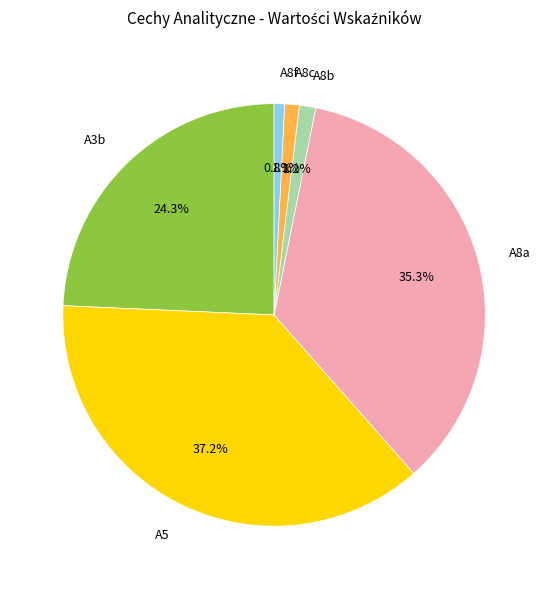

To the nearest percent, what is the difference between the largest and smallest slice percentages?

36%